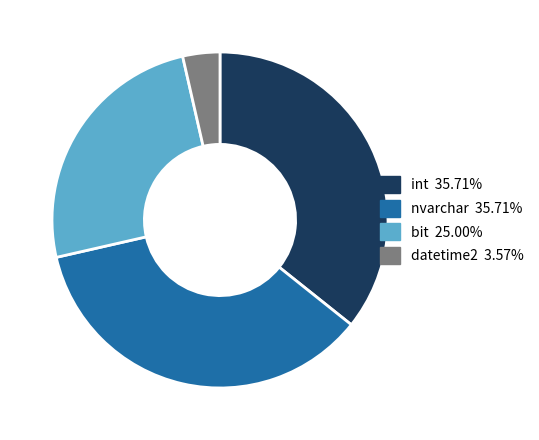

Which category has the smallest portion of the pie?

datetime2